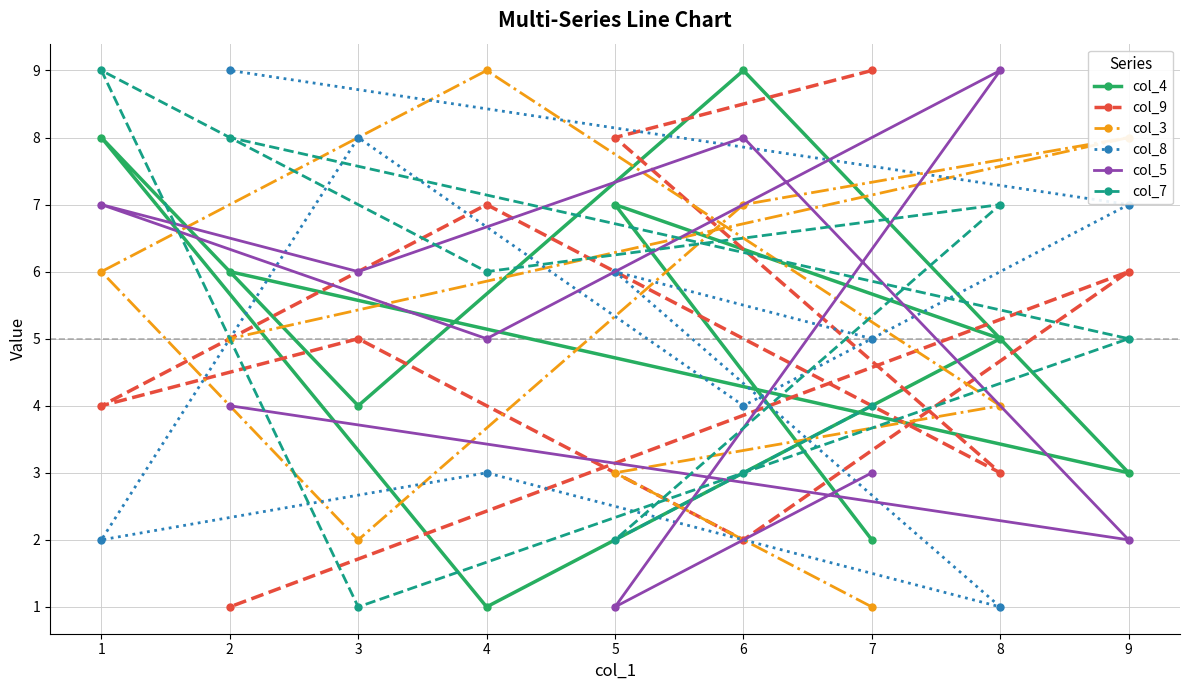

Reading left to right, list all the values displayed in this chart.

col_4: 1=8	2=6	3=4	4=1	5=7	6=9	7=2	8=5	9=3
col_9: 1=4	2=1	3=5	4=7	5=8	6=2	7=9	8=3	9=6
col_3: 1=6	2=5	3=2	4=9	5=3	6=7	7=1	8=4	9=8
col_8: 1=2	2=9	3=8	4=3	5=6	6=4	7=5	8=1	9=7
col_5: 1=7	2=4	3=6	4=5	5=1	6=8	7=3	8=9	9=2
col_7: 1=9	2=8	3=1	4=6	5=2	6=3	7=4	8=7	9=5